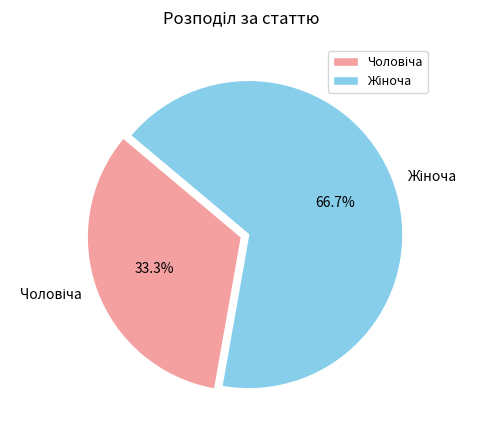

Does any single category account for the majority?

Yes